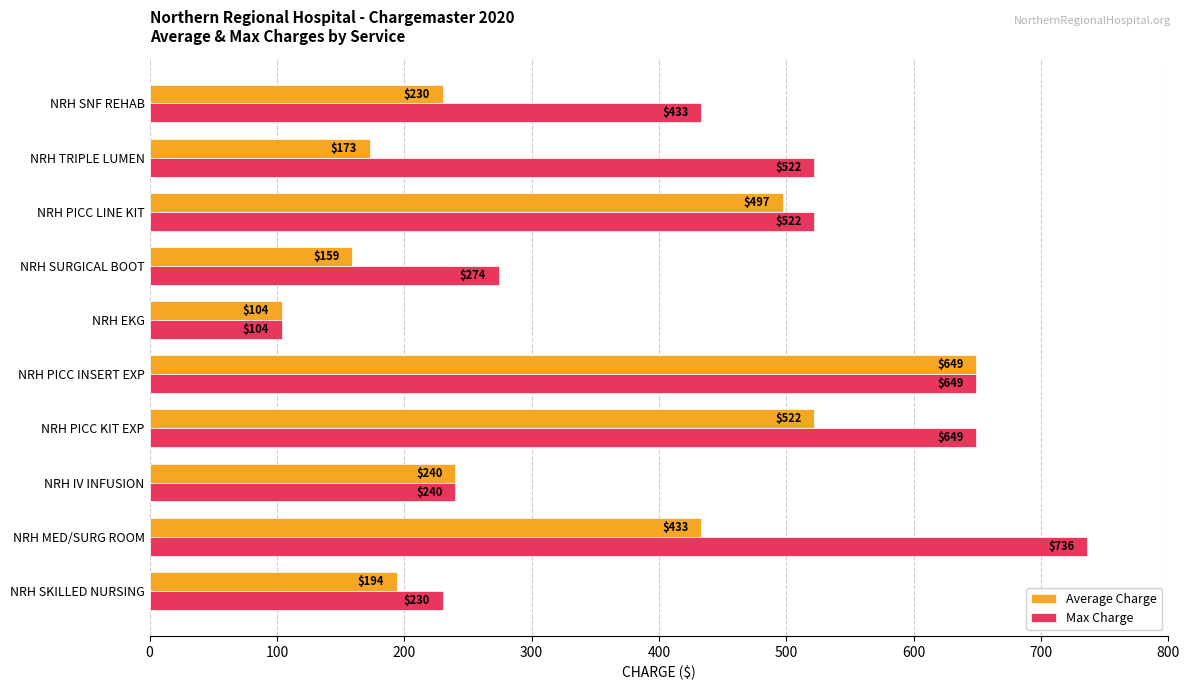

Which series has the widest spread of values?

Max Charge